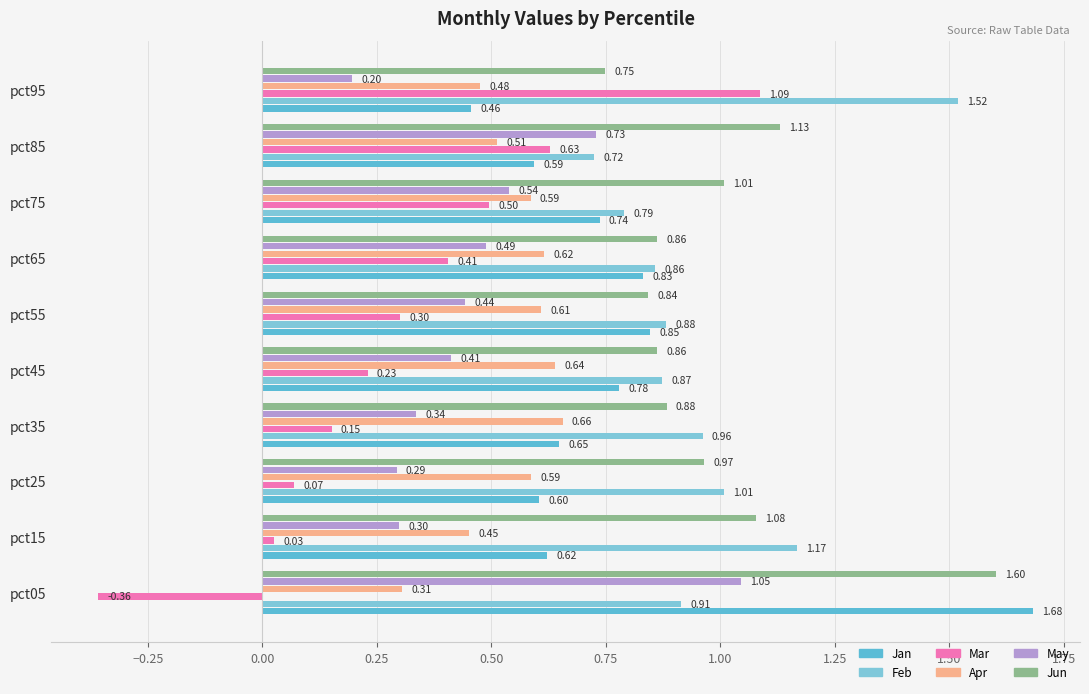

How many values in the Mar series are below 0?

1